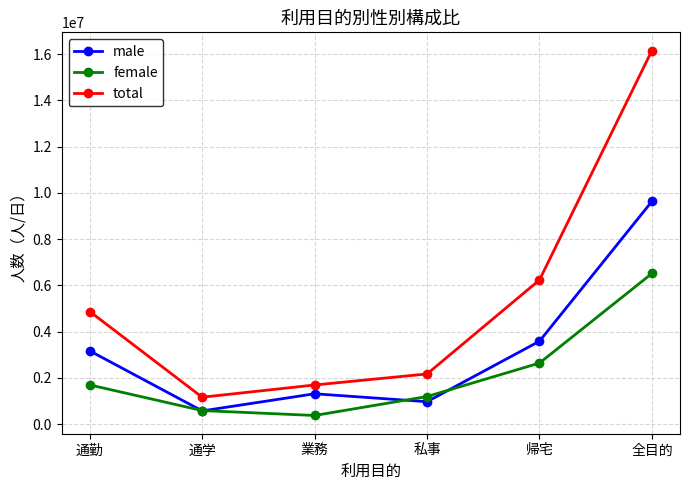

What is the label of the 4th point from the right?

業務